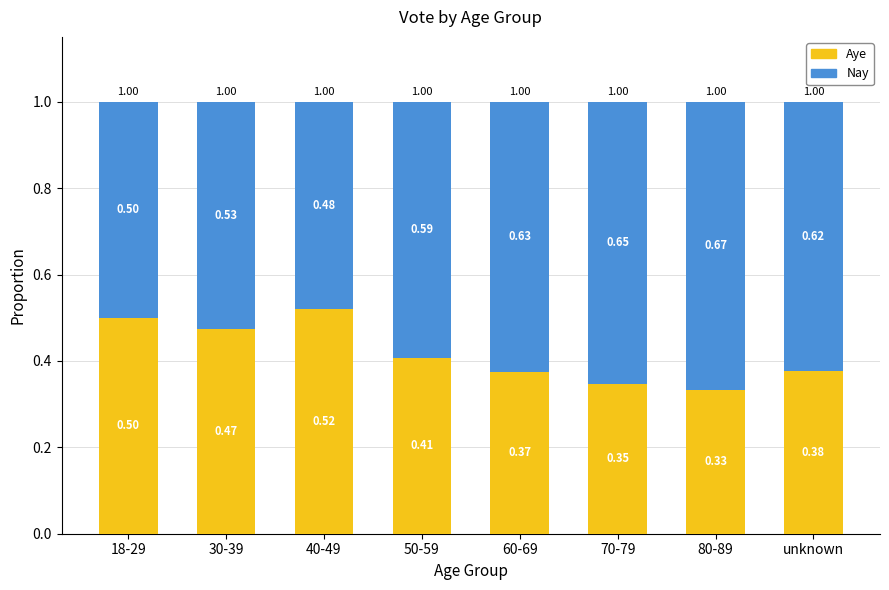

What are all the series names shown in the legend?

Aye, Nay